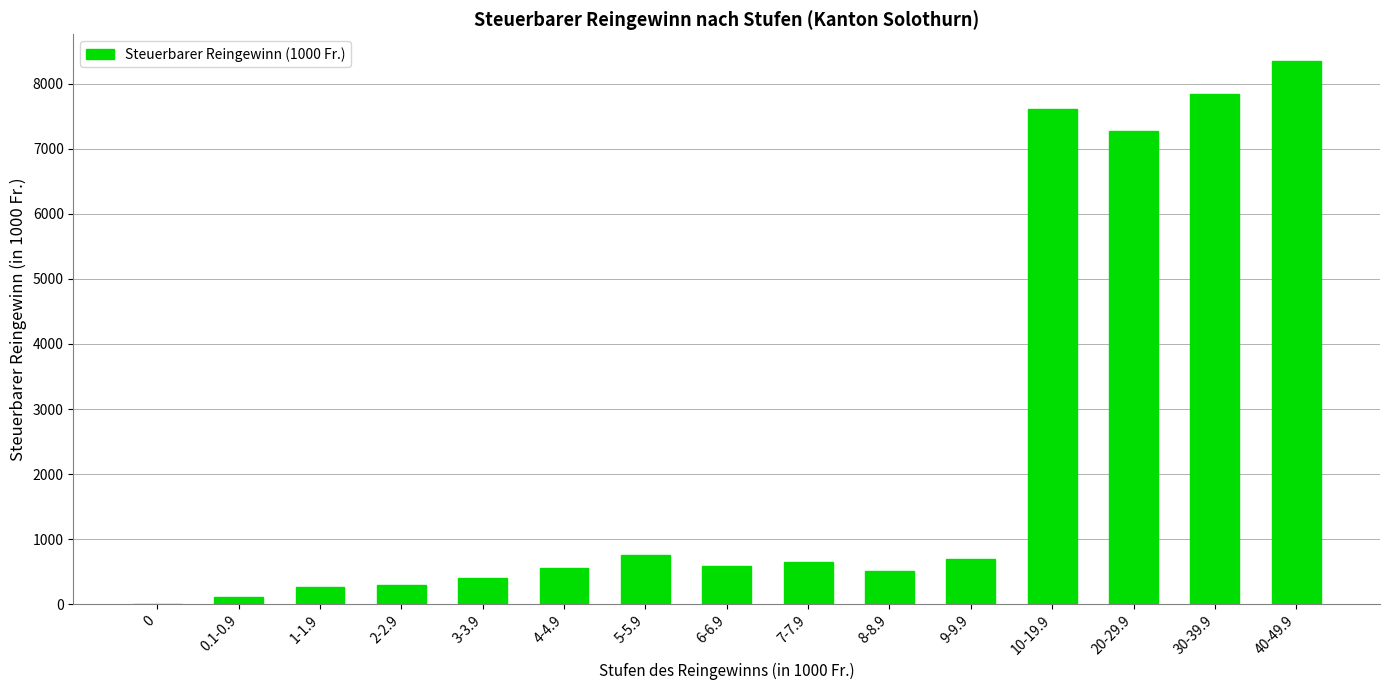

What is the greatest value displayed?

8344.8